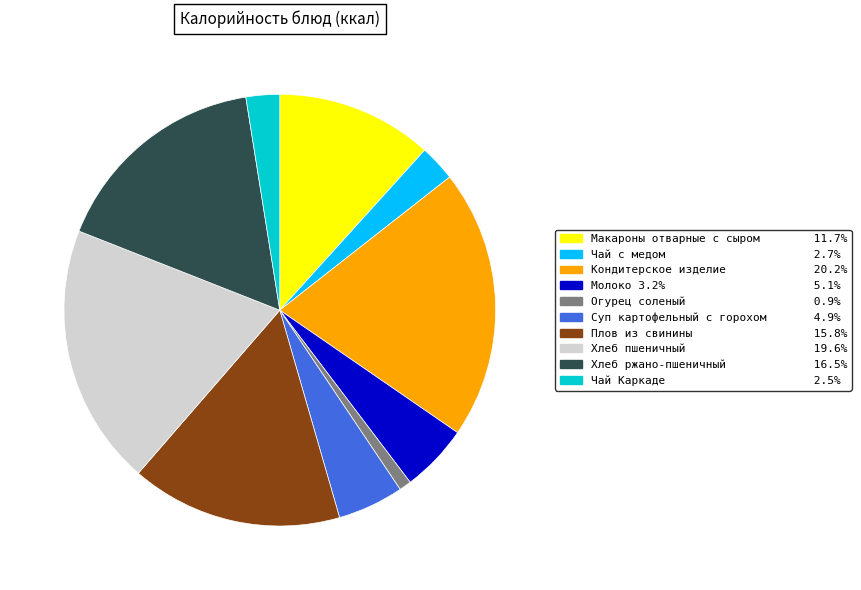

Do Кондитерское изделие and Огурец соленый together represent more than half of the pie?

No